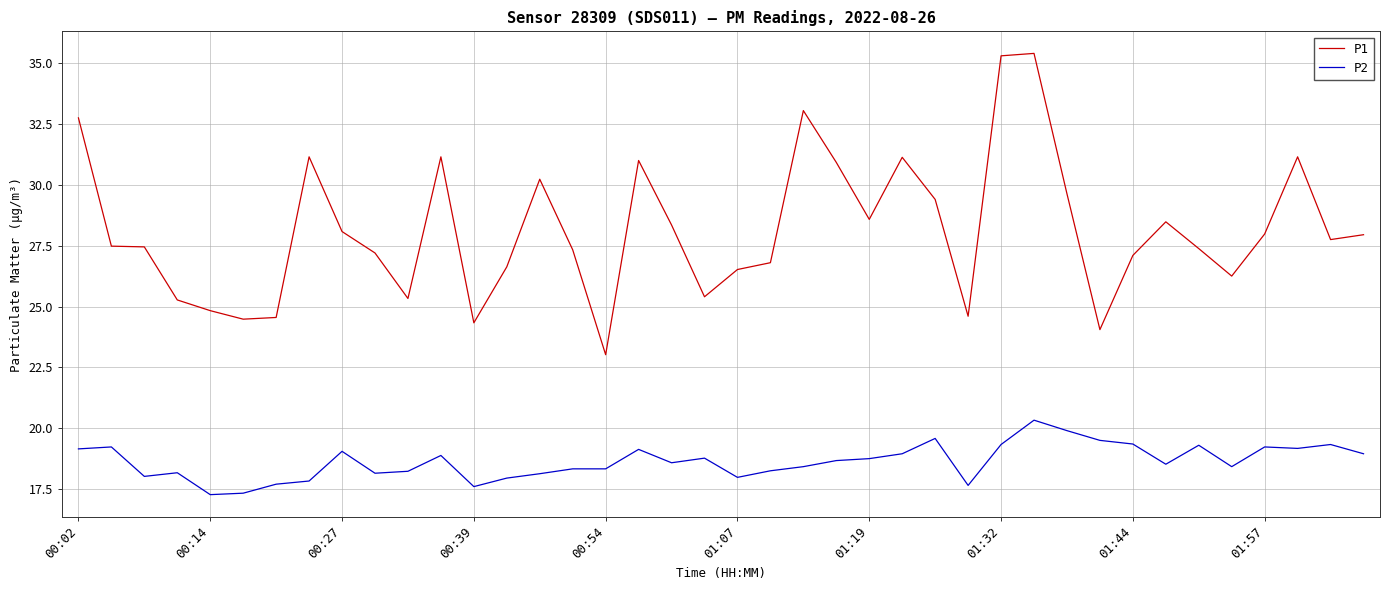

At how many categories does at least one series exceed 27?

26